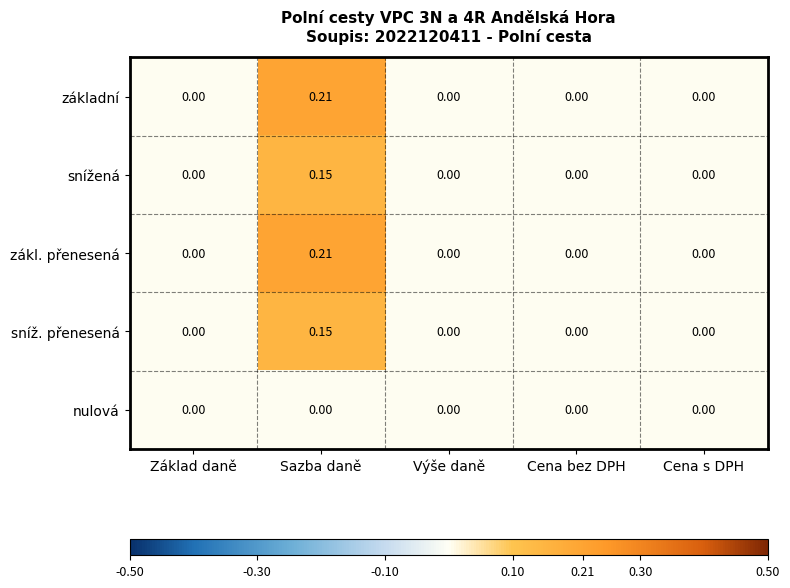

How many categories are shown in the chart?

5